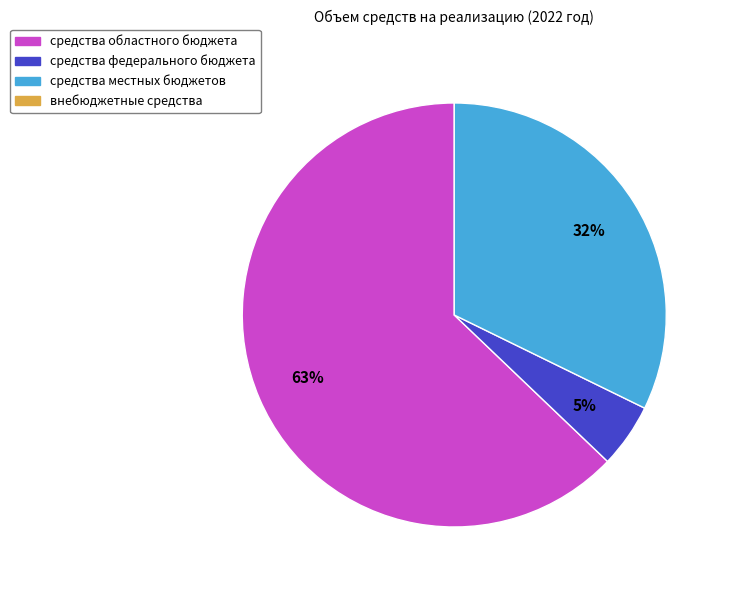

How many slices are in this pie chart?

3